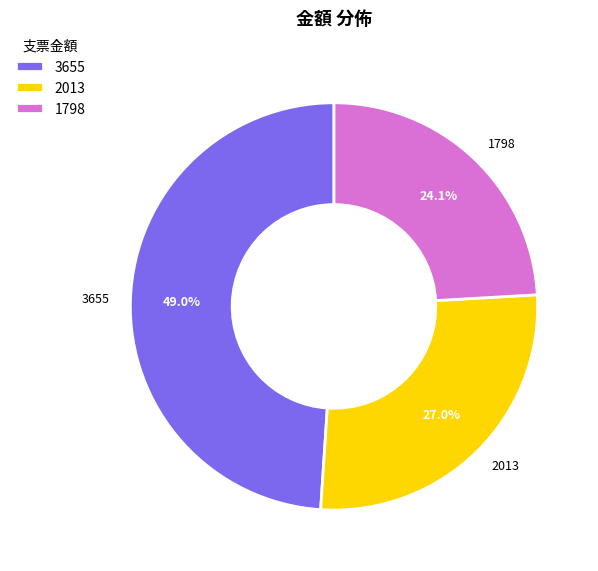

How many slices are in this pie chart?

3